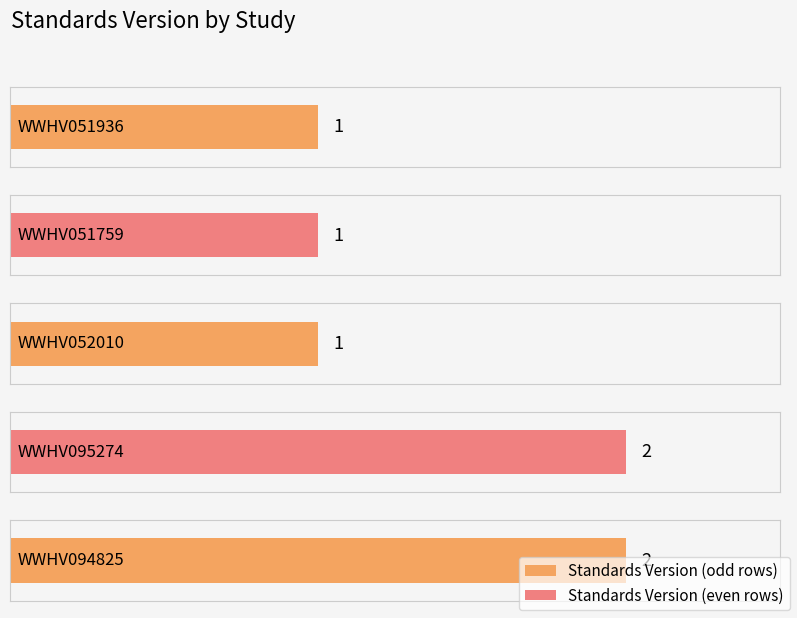

List the labels in order of value, largest first.

WWHV095274, WWHV094825, WWHV051936, WWHV051759, WWHV052010